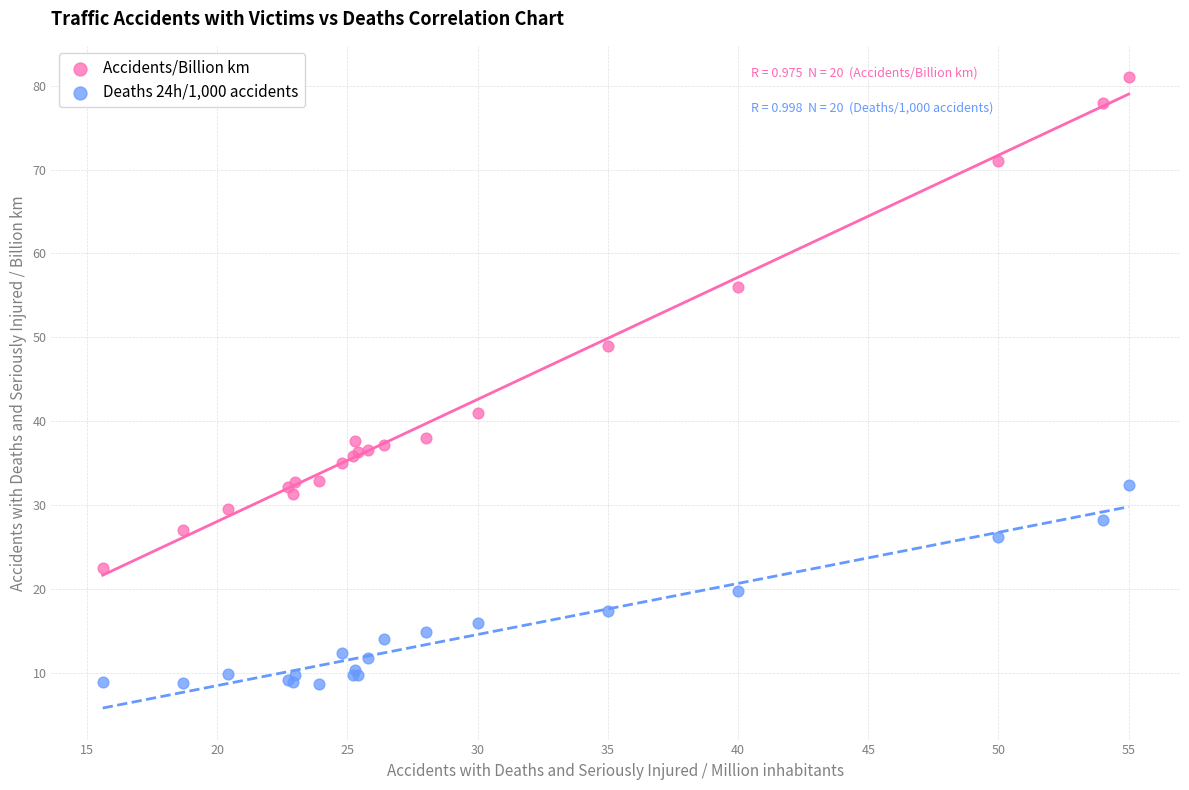

What are all the series names shown in the legend?

Accidents/Billion km, Deaths 24h/1,000 accidents